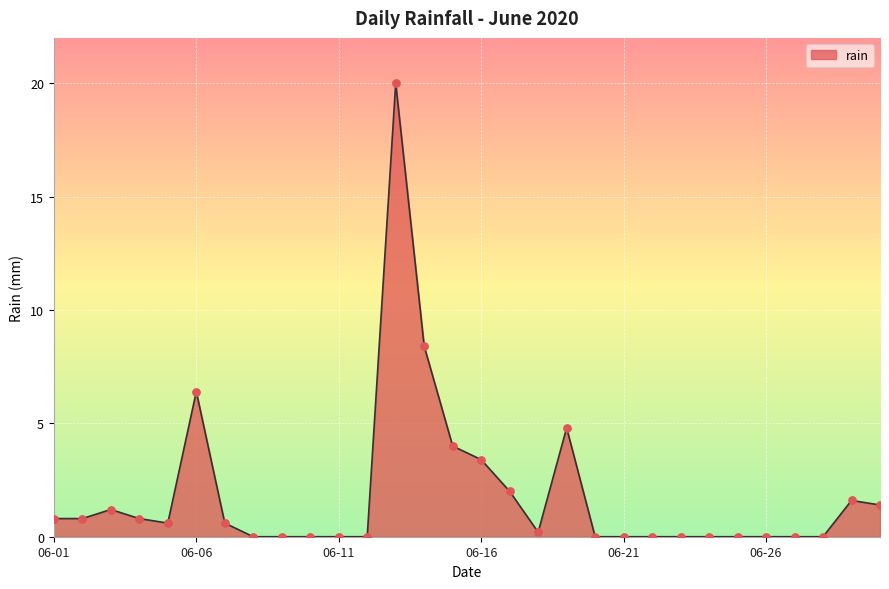

What is the maximum value shown in the chart?

20.0